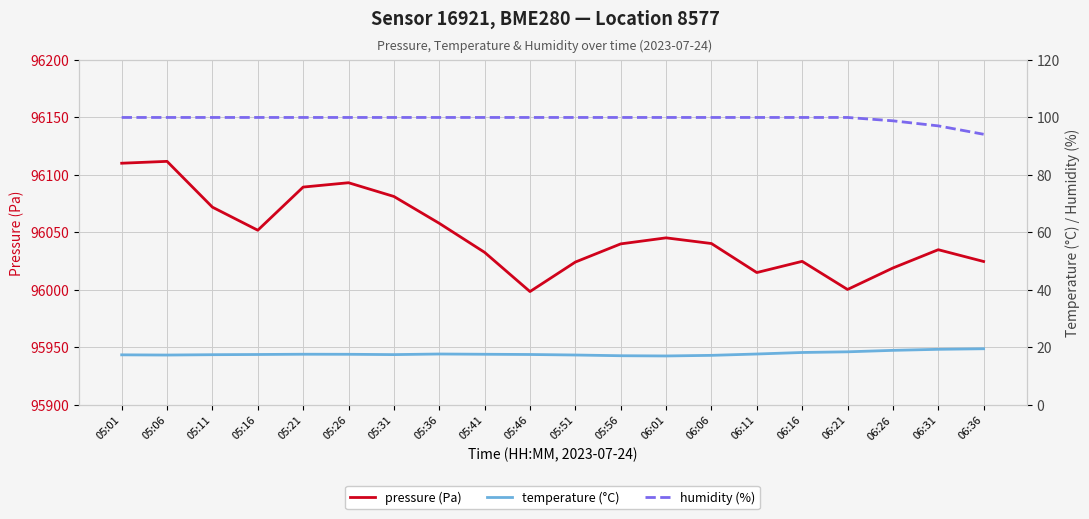

Reading left to right, list all the values displayed in this chart.

pressure (Pa): 05:01=96110.2	05:06=96111.8	05:11=96072.0	05:16=96051.9	05:21=96089.4	05:26=96093.2	05:31=96081.3	05:36=96057.9	05:41=96032.7	05:46=95998.6	05:51=96024.2	05:56=96040.0	06:01=96045.3	06:06=96040.3	06:11=96015.1	06:16=96024.8	06:21=96000.4	06:26=96019.1	06:31=96035.0	06:36=96024.7
temperature (°C): 05:01=17.4	05:06=17.3	05:11=17.5	05:16=17.5	05:21=17.6	05:26=17.6	05:31=17.5	05:36=17.7	05:41=17.6	05:46=17.5	05:51=17.4	05:56=17.1	06:01=17.0	06:06=17.2	06:11=17.7	06:16=18.2	06:21=18.5	06:26=19.0	06:31=19.3	06:36=19.5
humidity (%): 05:01=100.0	05:06=100.0	05:11=100.0	05:16=100.0	05:21=100.0	05:26=100.0	05:31=100.0	05:36=100.0	05:41=100.0	05:46=100.0	05:51=100.0	05:56=100.0	06:01=100.0	06:06=100.0	06:11=100.0	06:16=100.0	06:21=100.0	06:26=98.8	06:31=97.1	06:36=94.2